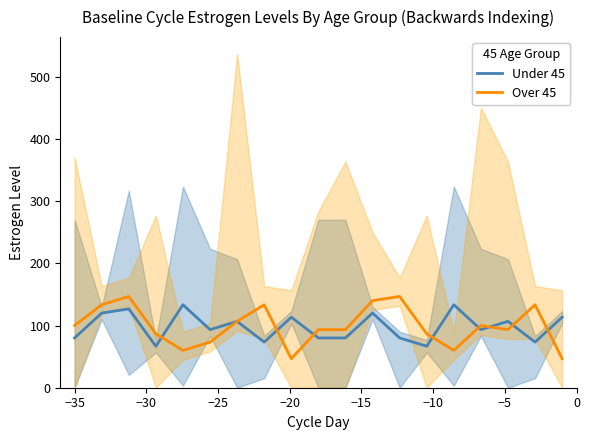

Rank the series by their maximum value, from highest to lowest.

Over 45, Under 45